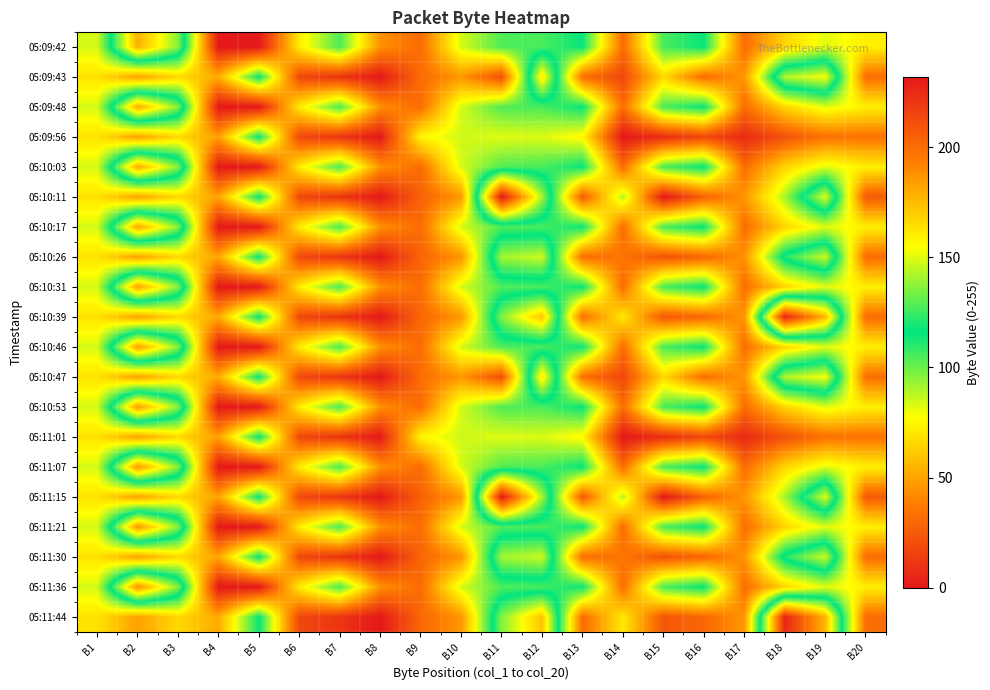

What is the greatest value displayed?

232